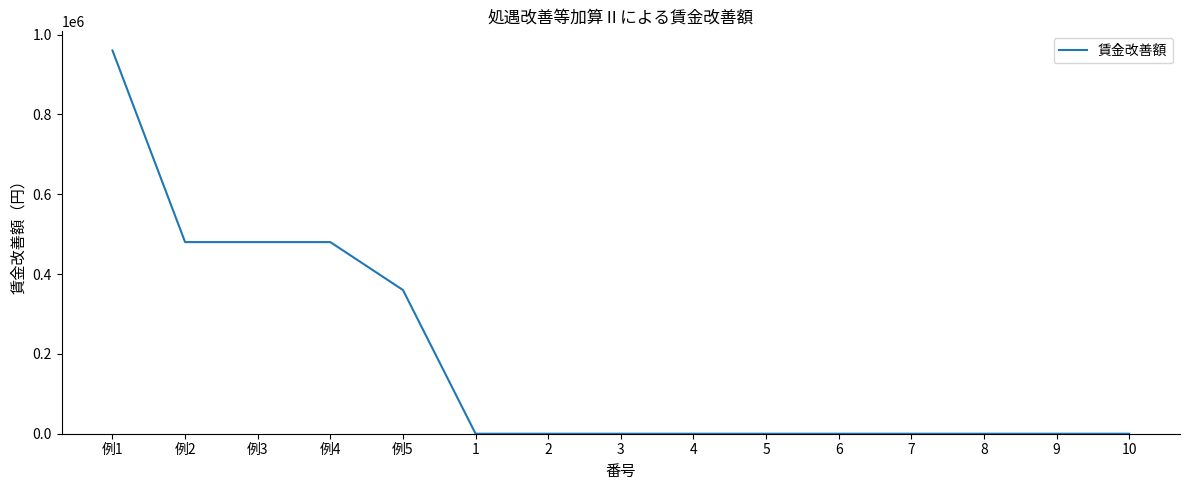

At which category does the chart reach its peak across all series?

例1